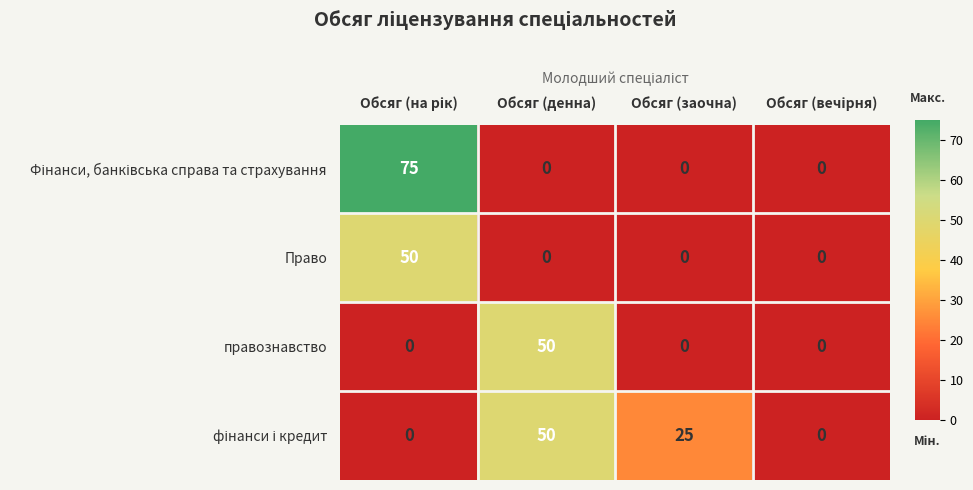

What is the maximum value shown in the chart?

75